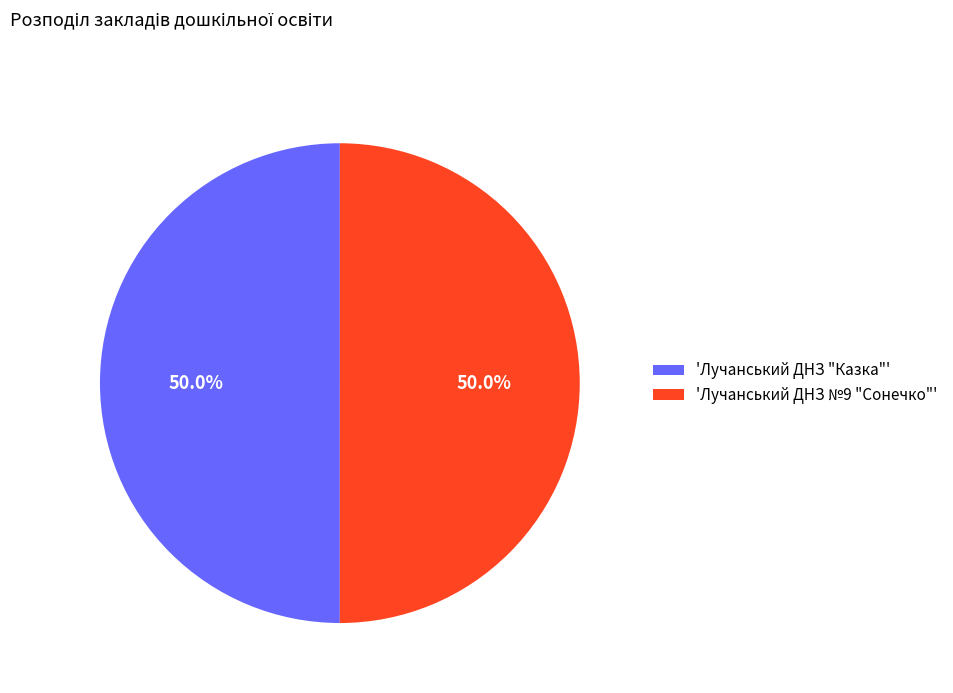

What is the total percentage of 'Лучанський ДНЗ №9 "Сонечко"' and 'Лучанський ДНЗ "Казка"'?

100.0%